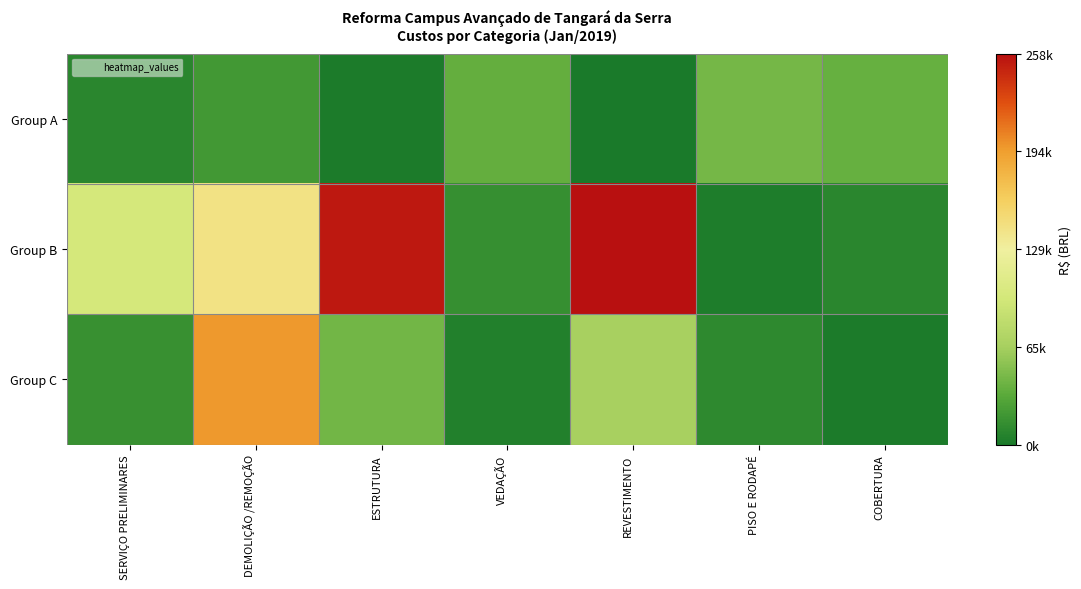

Which series has the largest range (max minus min)?

Group B